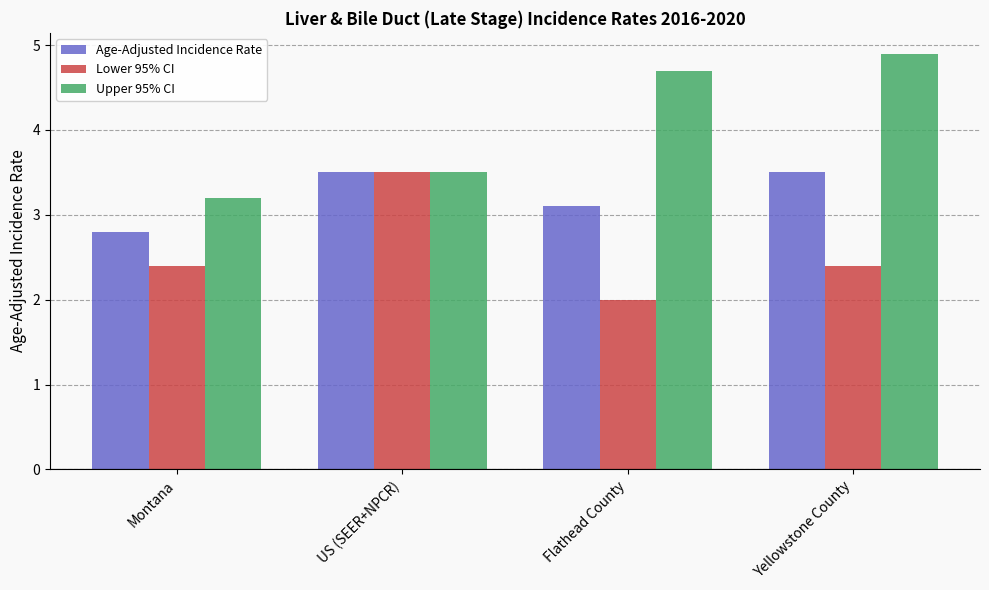

What is the spread (max minus min) of values at Montana?

0.8